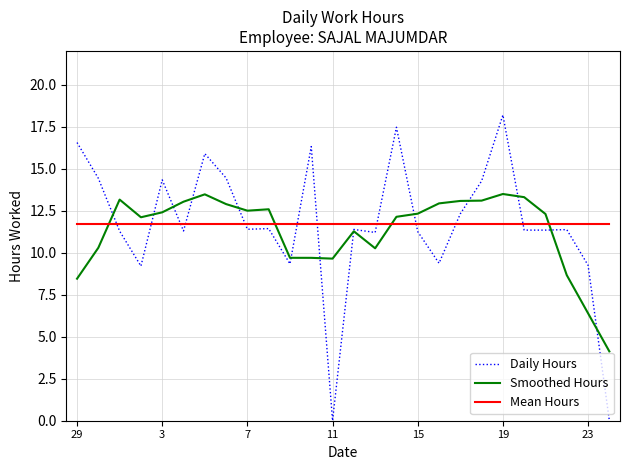

Which series has the widest spread of values?

Daily Hours